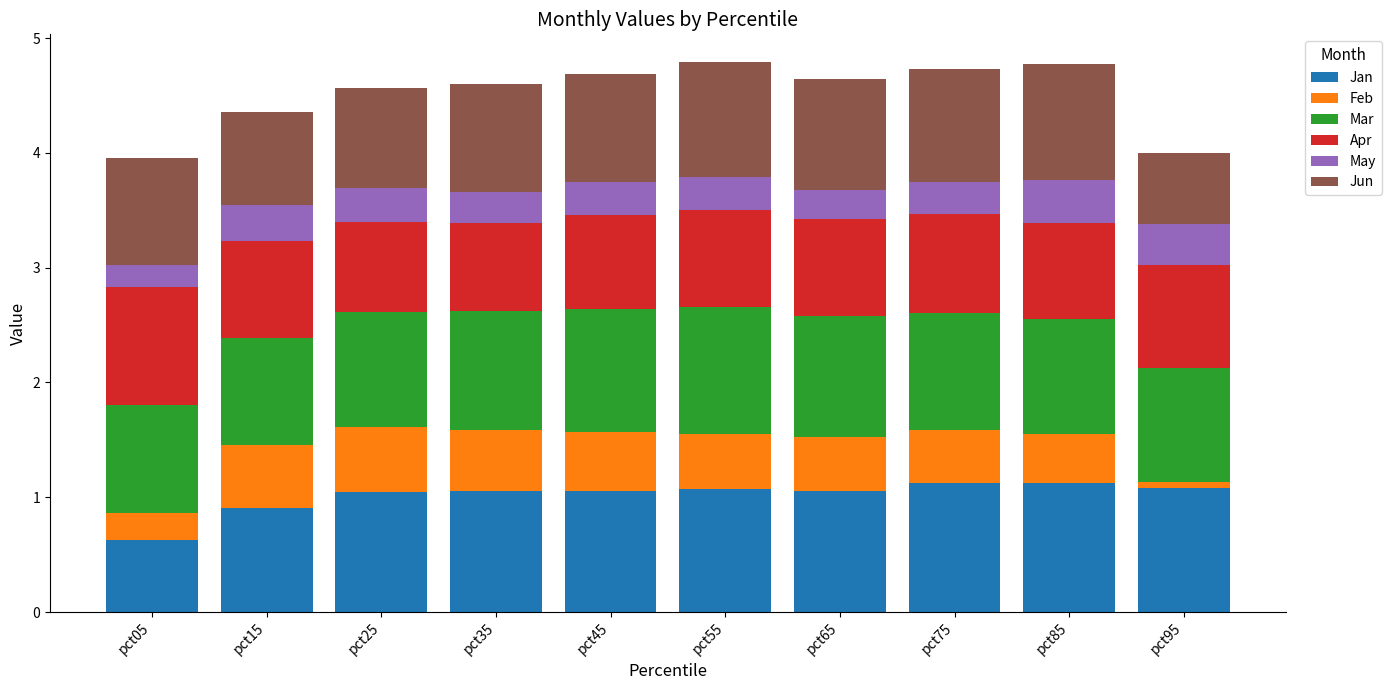

What is the maximum value for Jan?

1.1